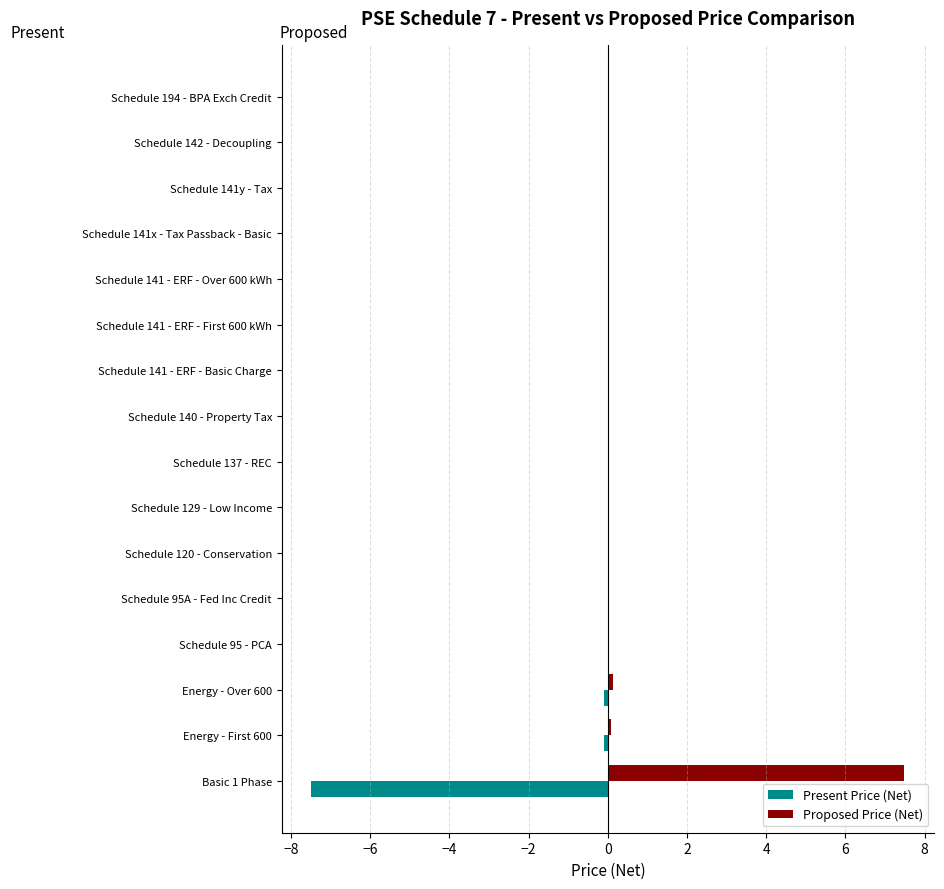

The Proposed Price (Net) series shows 3.6 at Schedule 95 - PCA. True or false?

False